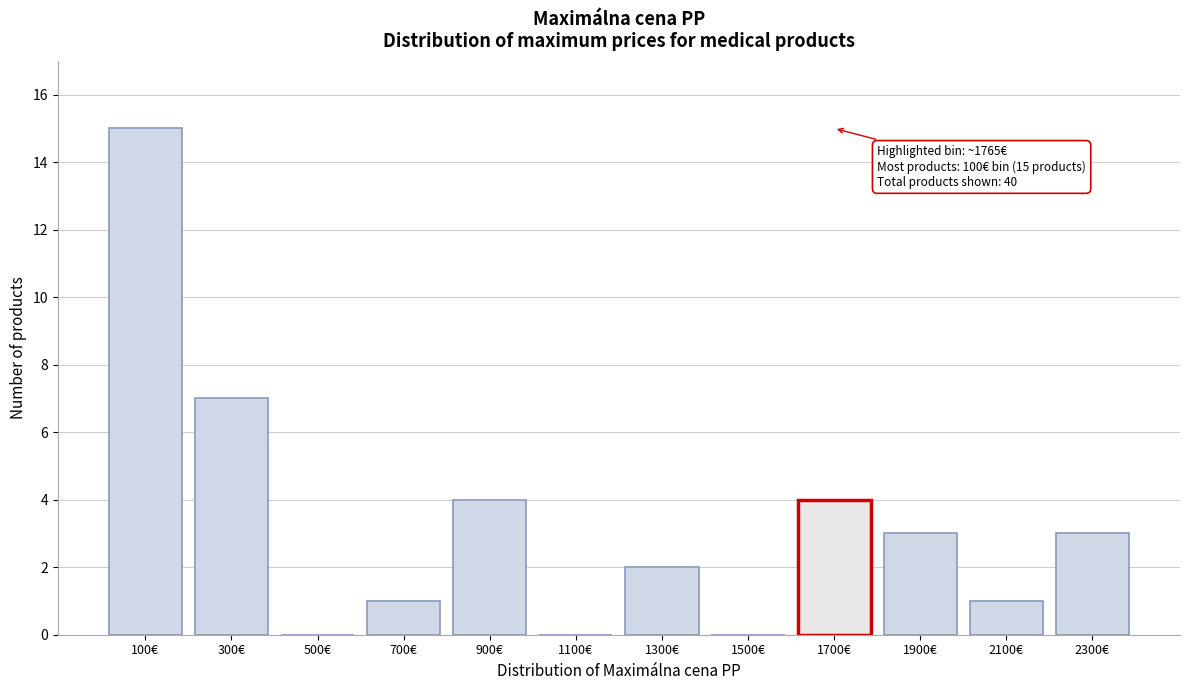

Reading right to left, what are all the values shown in this chart?

2300€=3	2100€=1	1900€=3	1700€=4	1500€=0	1300€=2	1100€=0	900€=4	700€=1	500€=0	300€=7	100€=15